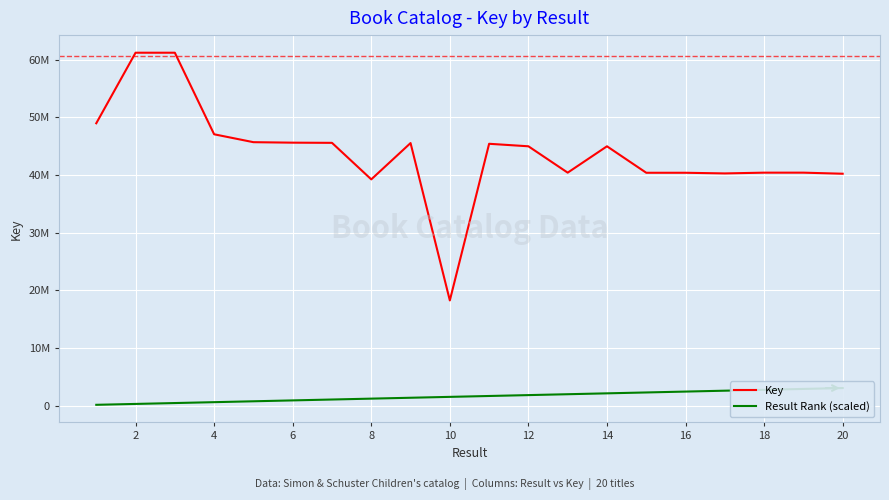

Is it true that Result Rank (scaled) equals 2602304.9 at 16?

True